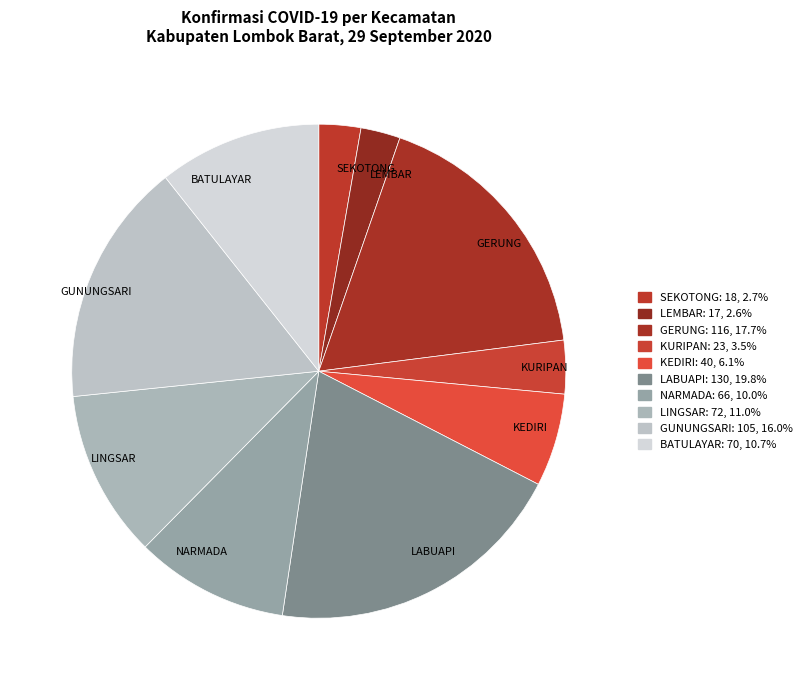

Between KURIPAN and KEDIRI, which is larger?

KEDIRI